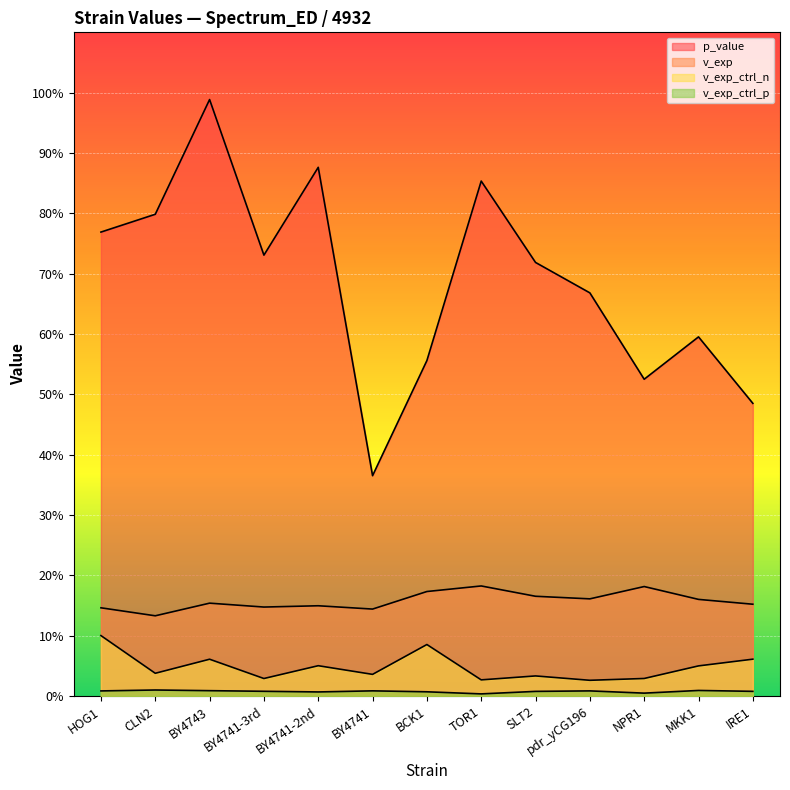

Which has a higher value, TOR1 or BCK1?

TOR1